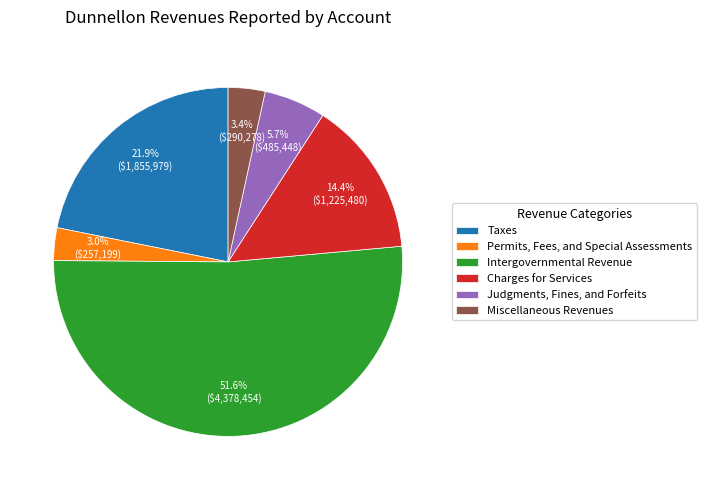

Which slice is the largest?

Intergovernmental Revenue